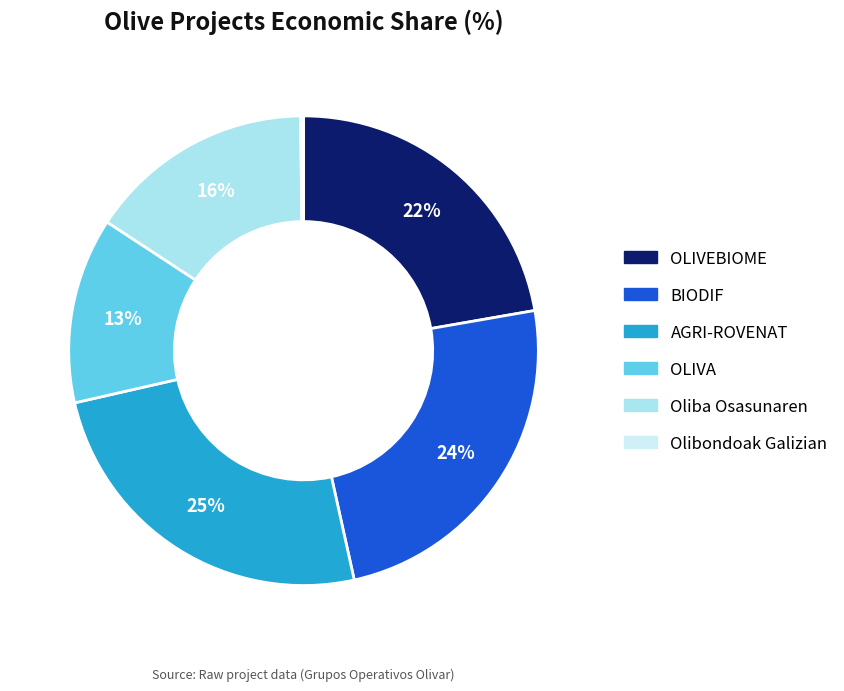

Is BIODIF the majority of the pie?

No